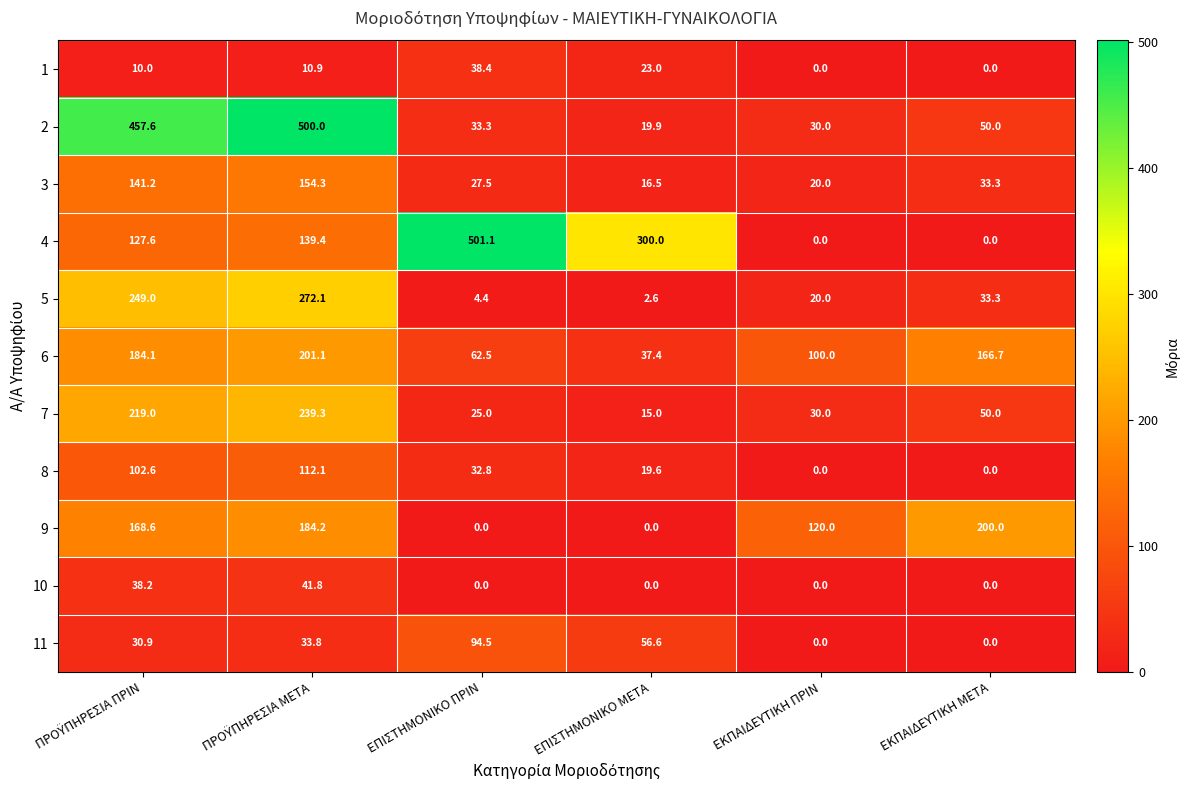

Where is 6 nearest to the value 119?

ΕΚΠΑΙΔΕΥΤΙΚΗ ΠΡΙΝ